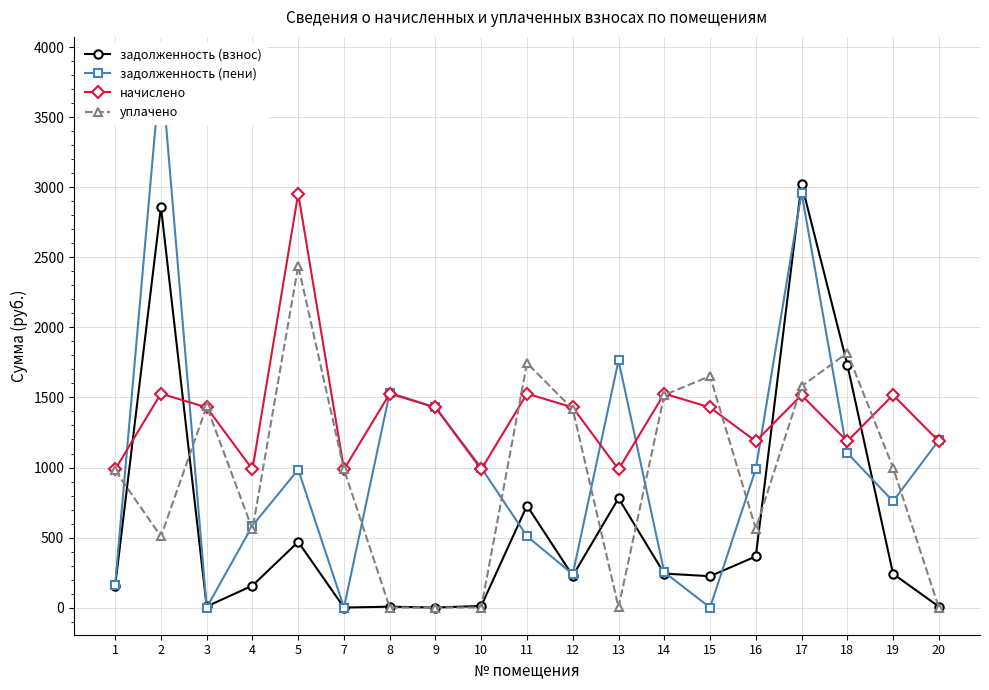

At which category does задолженность (пени) reach its first local valley?

3